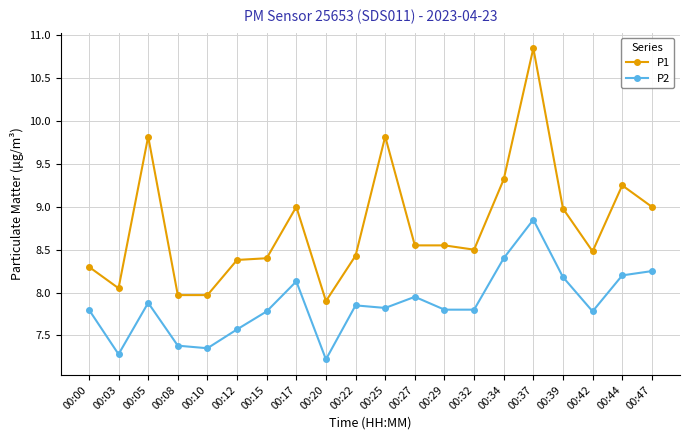

True or false: P1 and P2 intersect in this chart.

False